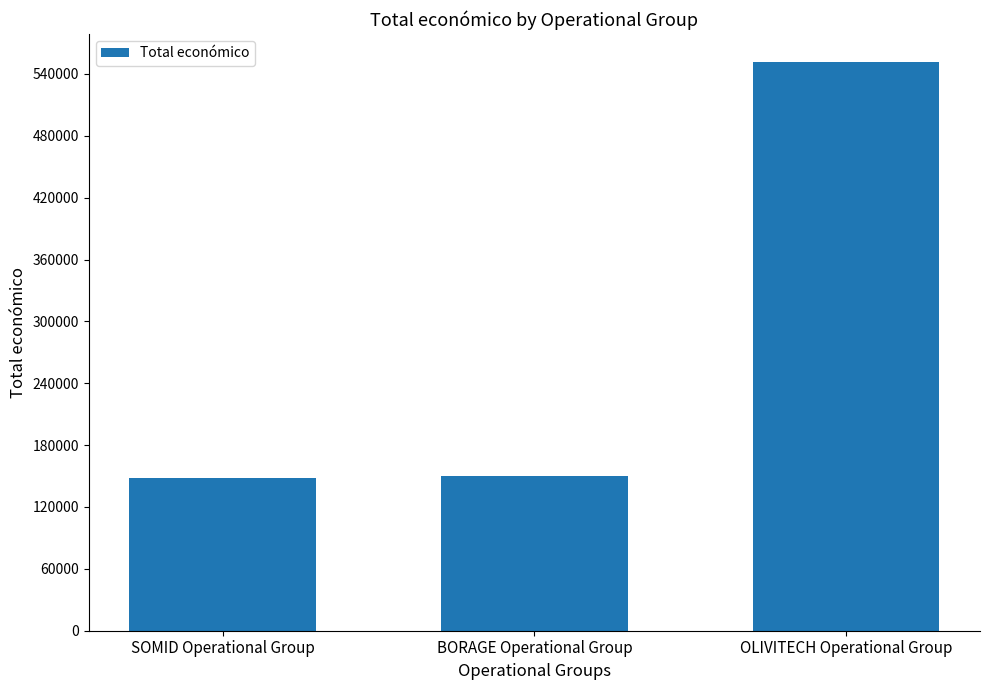

The value at OLIVITECH Operational Group is 551196. True or false?

True